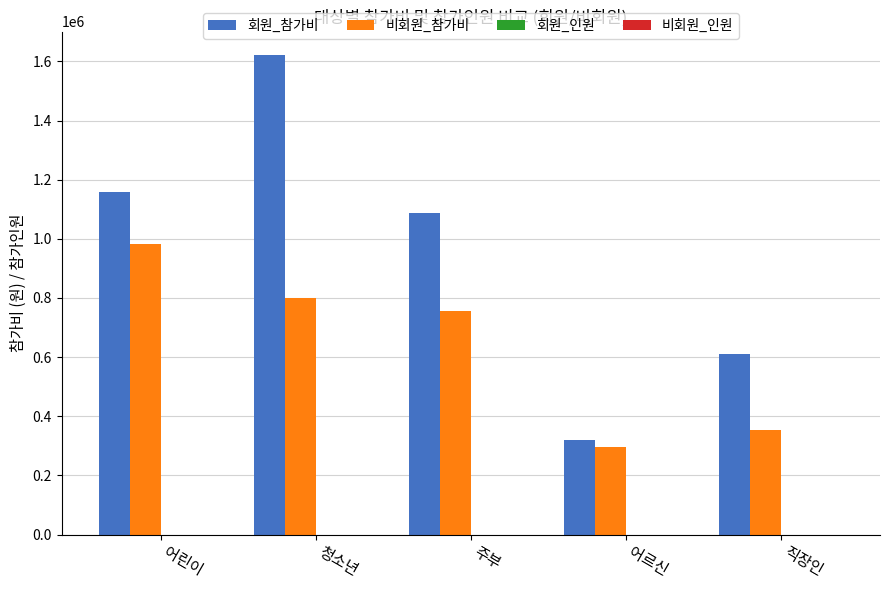

Which series changed the most between 어르신 and 직장인?

회원_참가비